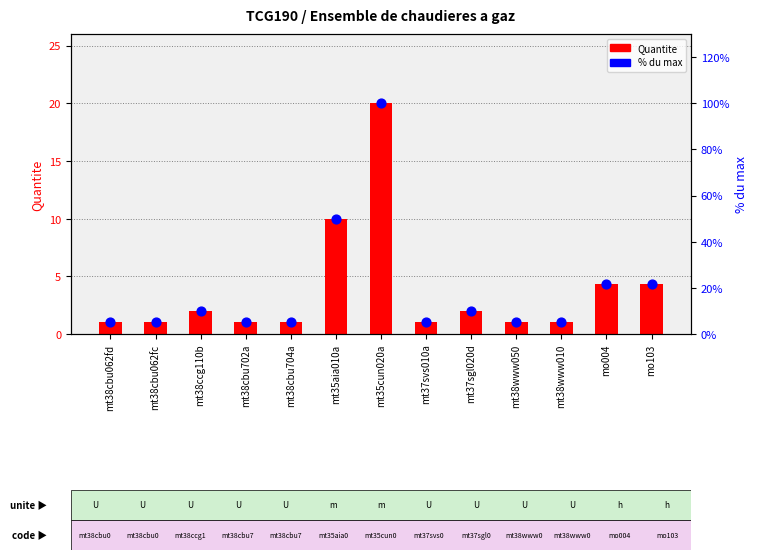

At which category is the sum across all series the highest?

mt35cun020a